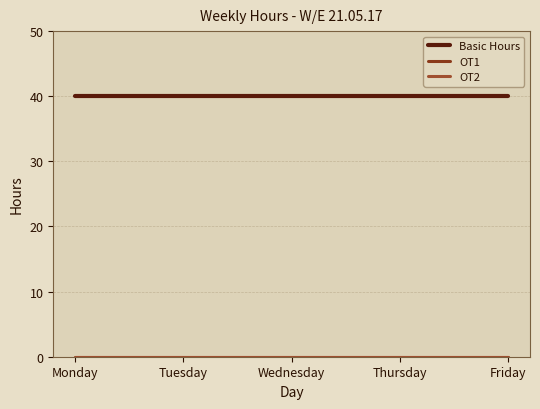

At how many categories does at least one series exceed 5?

5